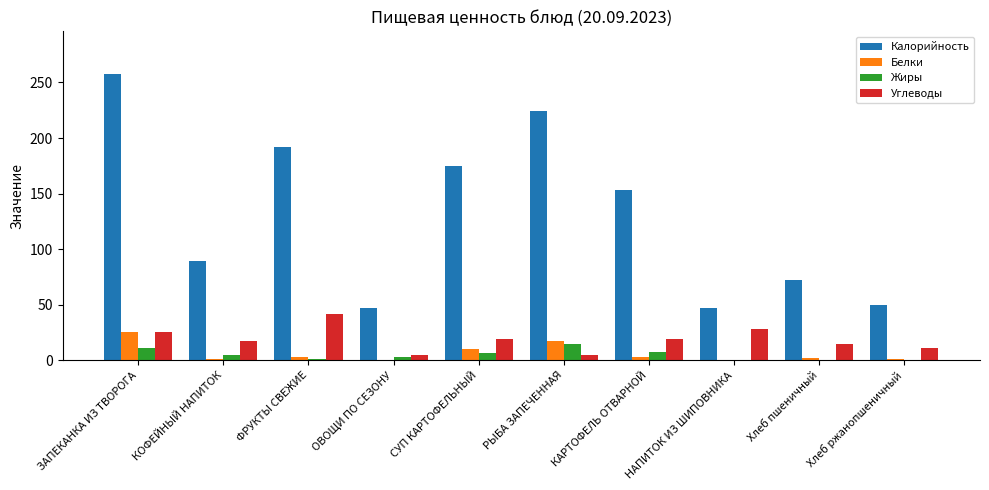

What are all the series names shown in the legend?

Калорийность, Белки, Жиры, Углеводы